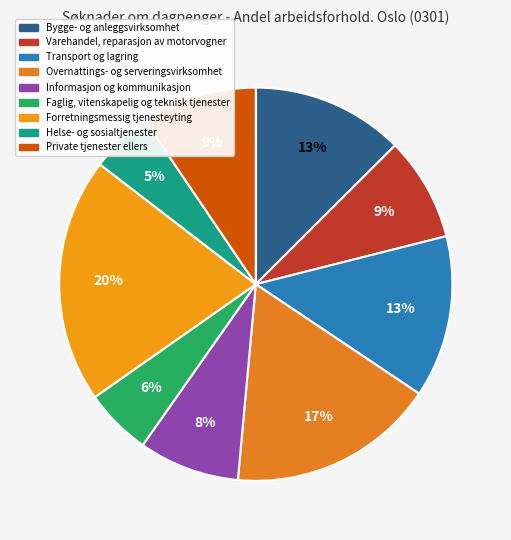

Rank the categories by value from highest to lowest.

Forretningsmessig tjenesteyting, Overnattings- og serveringsvirksomhet, Transport og lagring, Bygge- og anleggsvirksomhet, Private tjenester ellers, Varehandel, reparasjon av motorvogner, Informasjon og kommunikasjon, Faglig, vitenskapelig og teknisk tjenester, Helse- og sosialtjenester